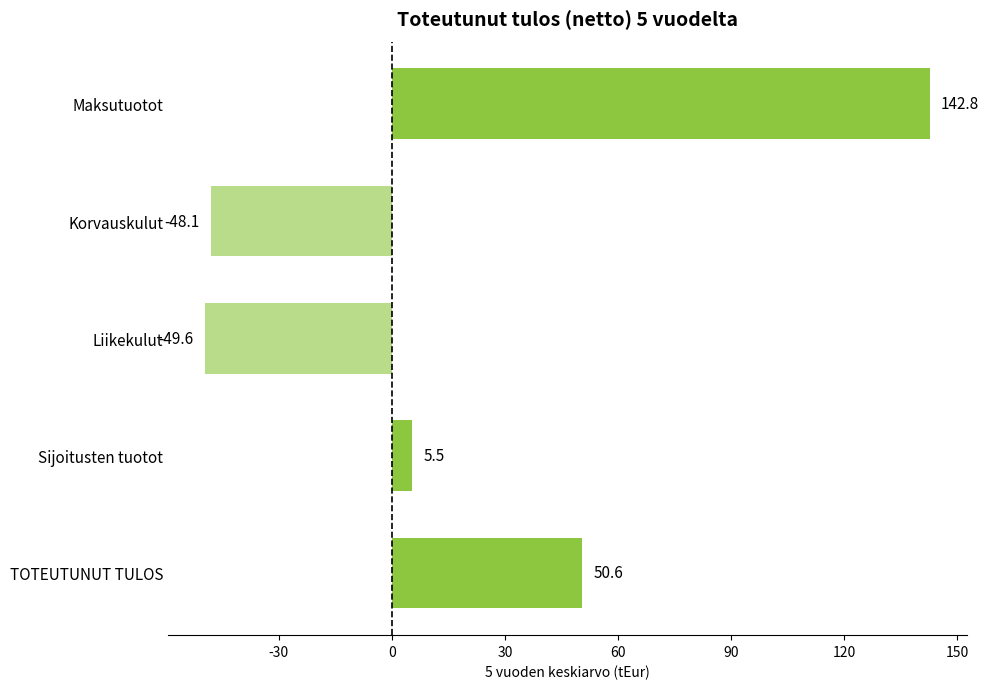

Reading top to bottom, list all the values displayed in this chart.

142.8	-48.1	-49.6	5.5	50.6